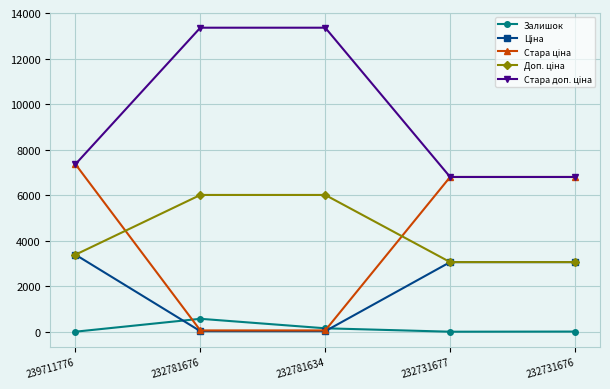

At which category is the sum across all series the highest?

239711776